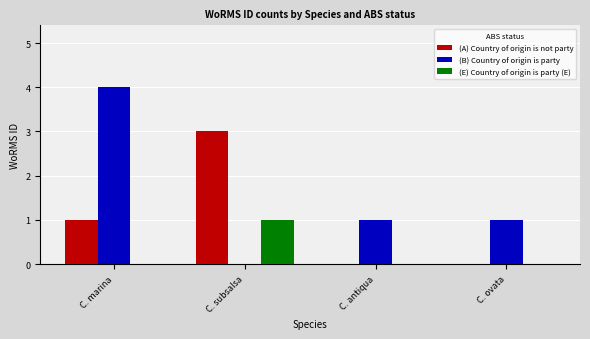

The value of (B) Country of origin is party at C. antiqua is 2. True or false?

False